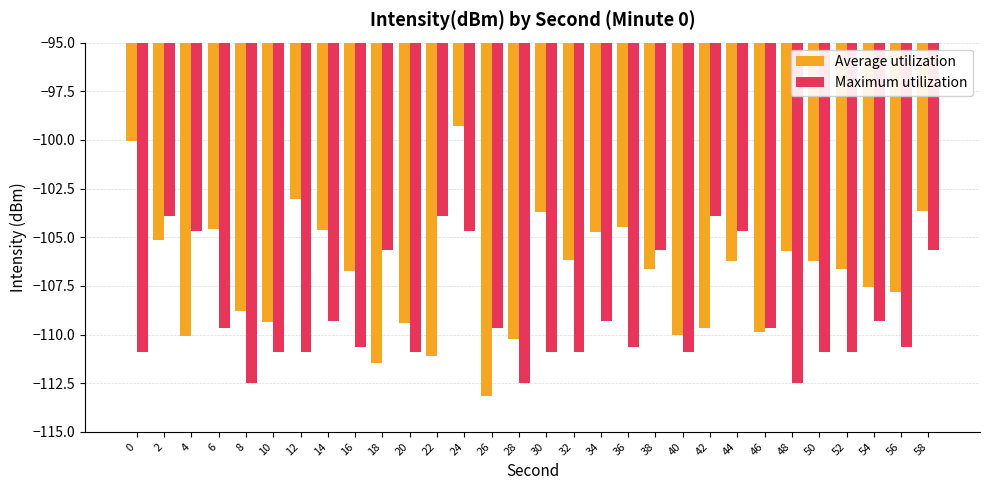

Are the bars grouped side by side (vs. stacked)?

Yes